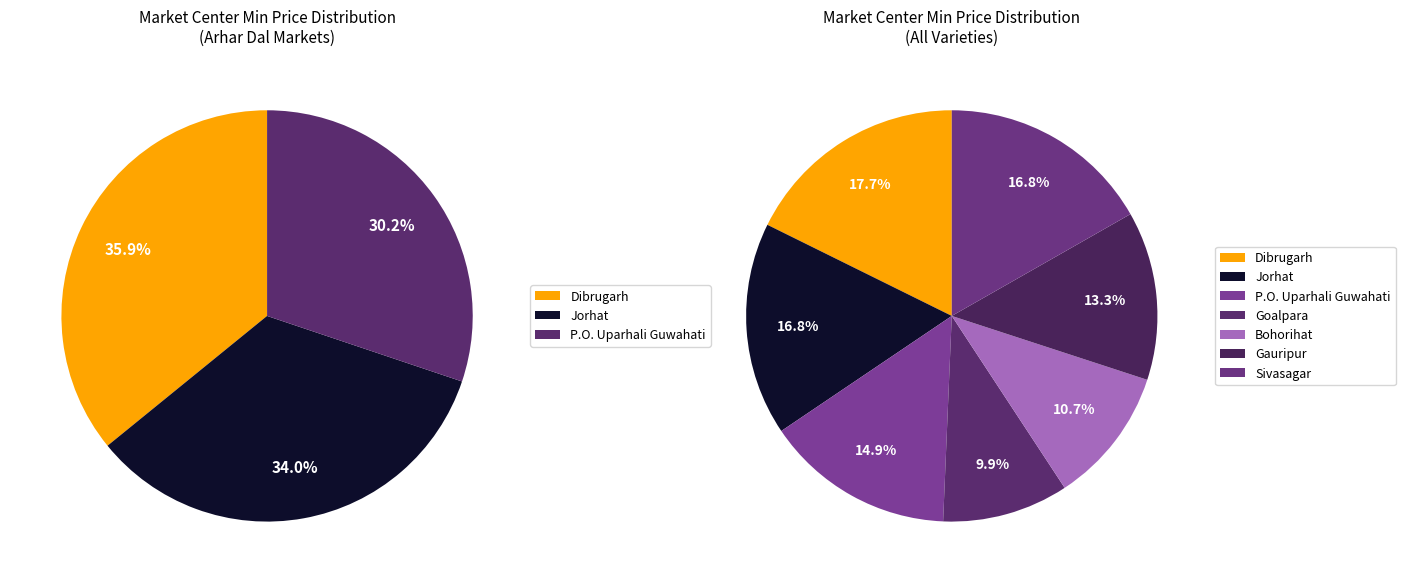

What is the change in value from Goalpara to Sivasagar?

+5100